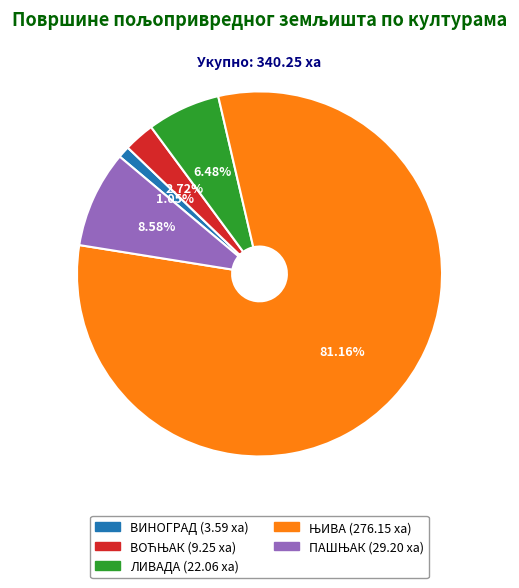

Count the number of slices in the pie.

5